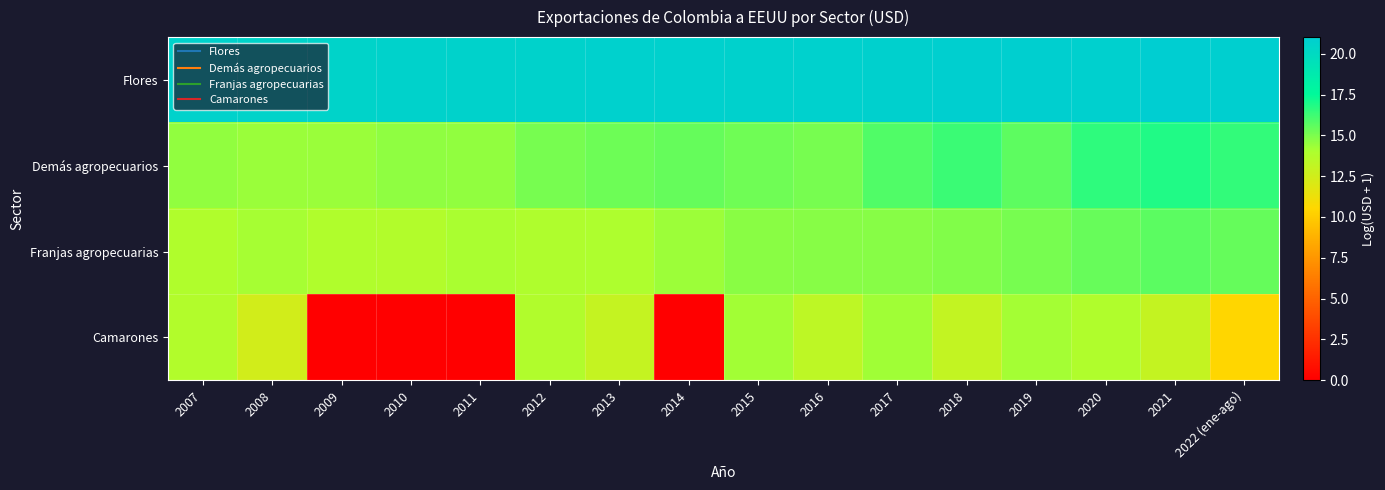

At 2019, list the series in order from largest to smallest.

Flores, Demás agropecuarios, Franjas agropecuarias, Camarones